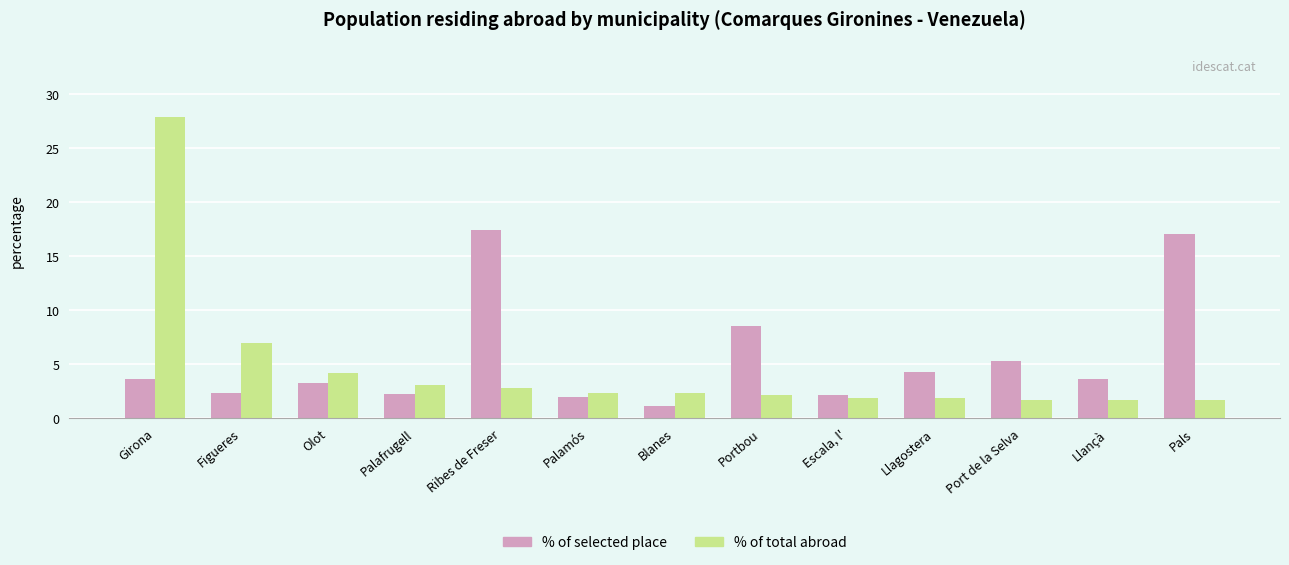

At which category is the sum across all series the highest?

Girona